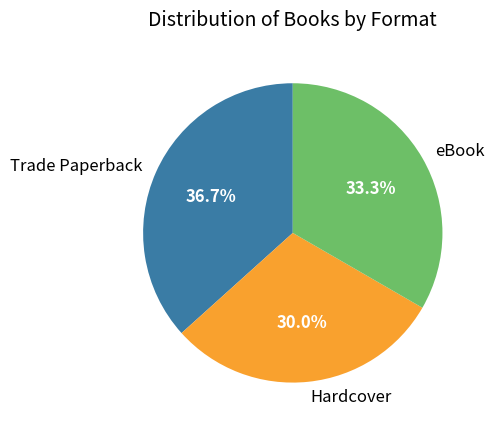

What percentage is the Hardcover slice, to the nearest percent?

30%